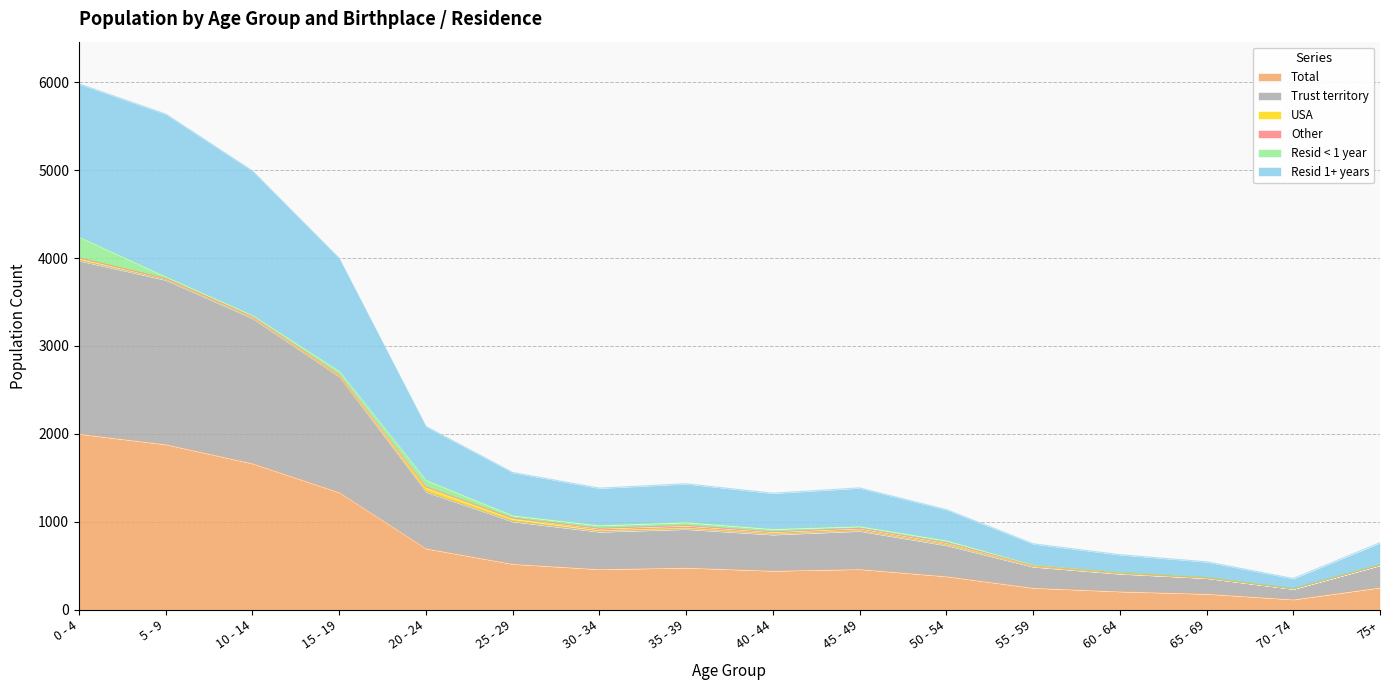

Is it true that Trust territory equals 1847 at 15 - 19?

False